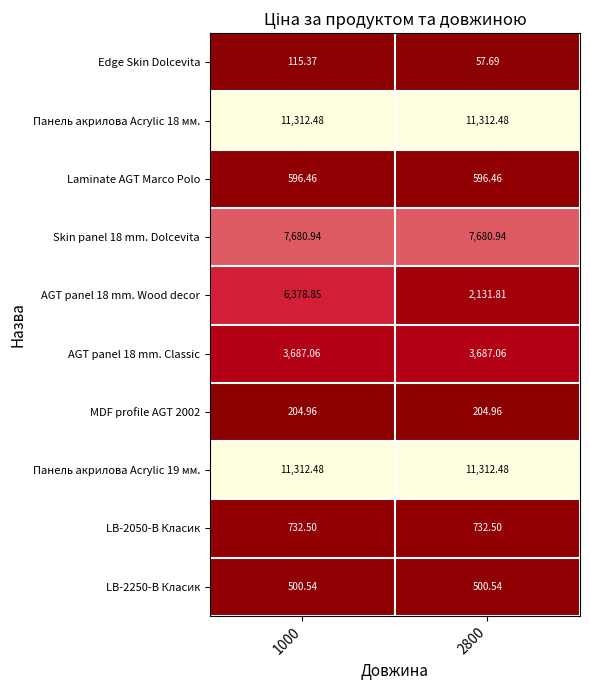

Is the value of Skin panel 18 mm. Dolcevita at 1000 greater than the value of Панель акрилова Acrylic 18 мм. at 2800?

No